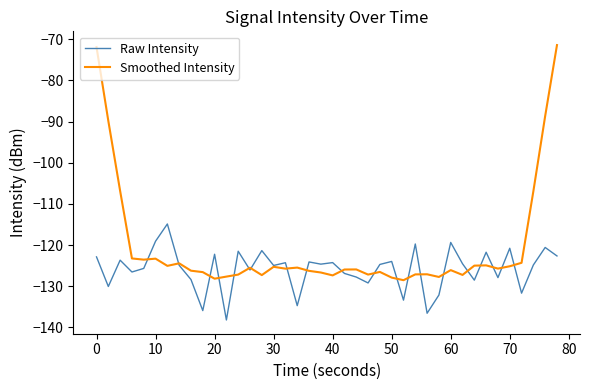

Which series has the widest spread of values?

Smoothed Intensity